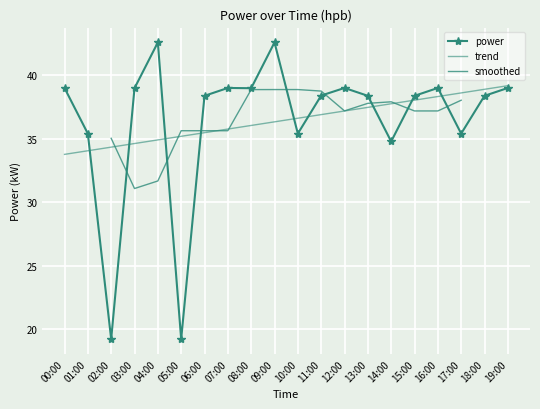

What is the label of the 17th point from the left?

16:00